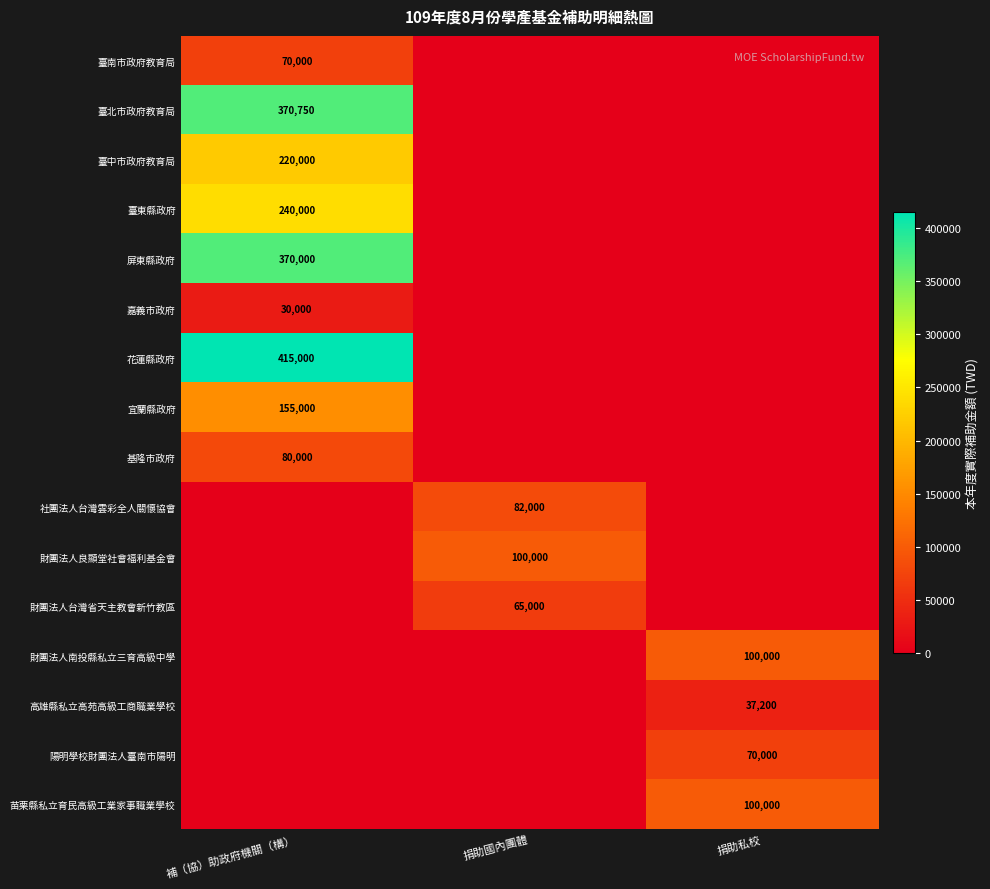

The 苗栗縣私立育民高級工業家事職業學校 series shows 100000 at 捐助私校. True or false?

True